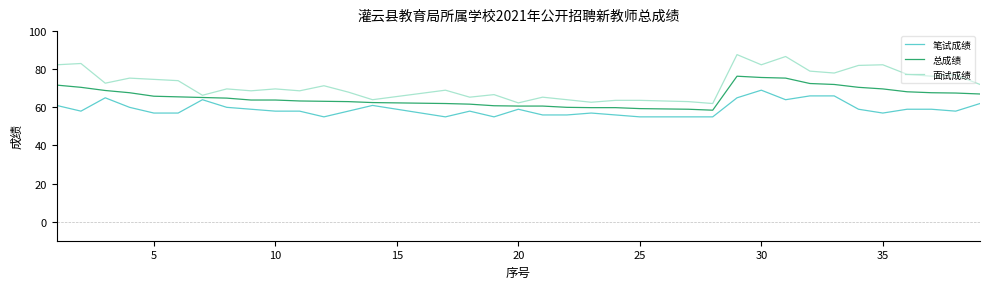

True or false: 总成绩 has more than 0 interior local peaks.

True